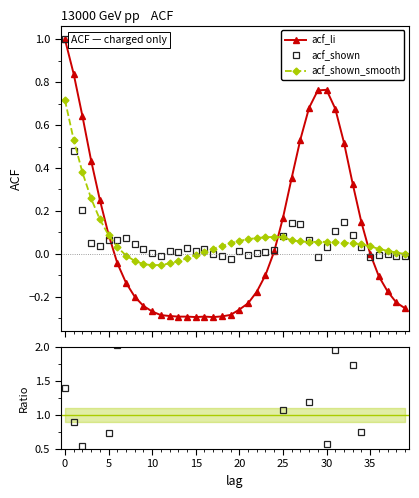

True or false: acf_shown_smooth has more than 0 interior local peaks.

True